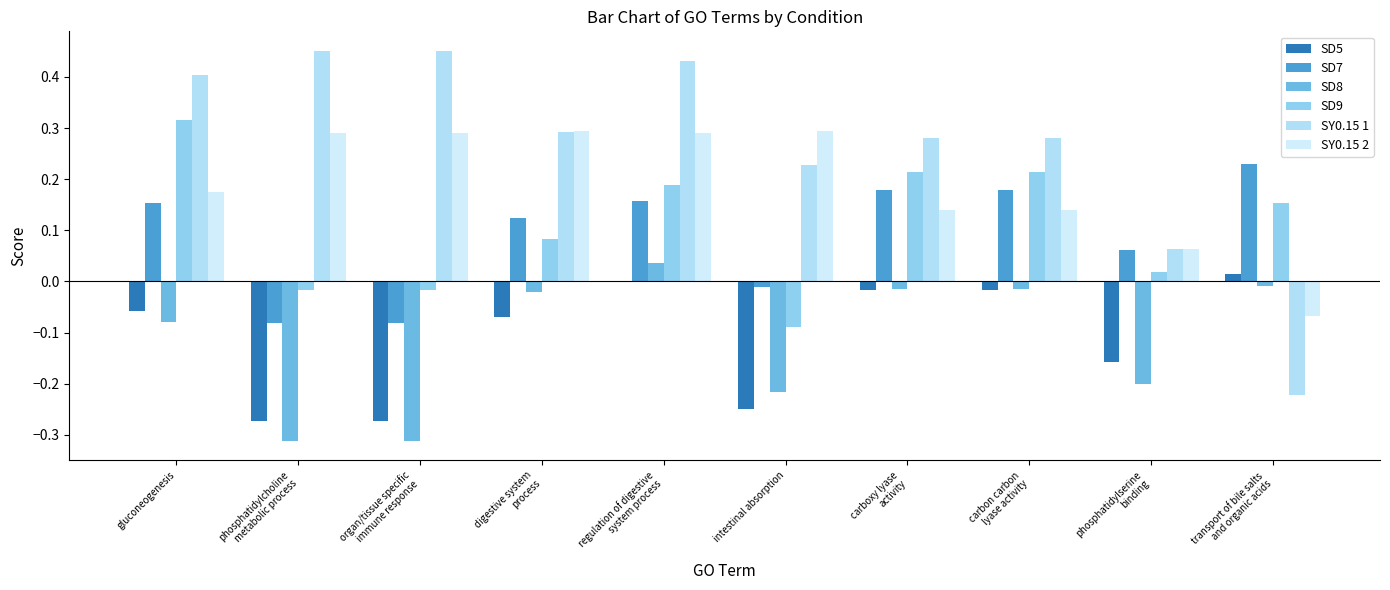

At which label is SY0.15 2 closest to 0?

phosphatidylserine
binding